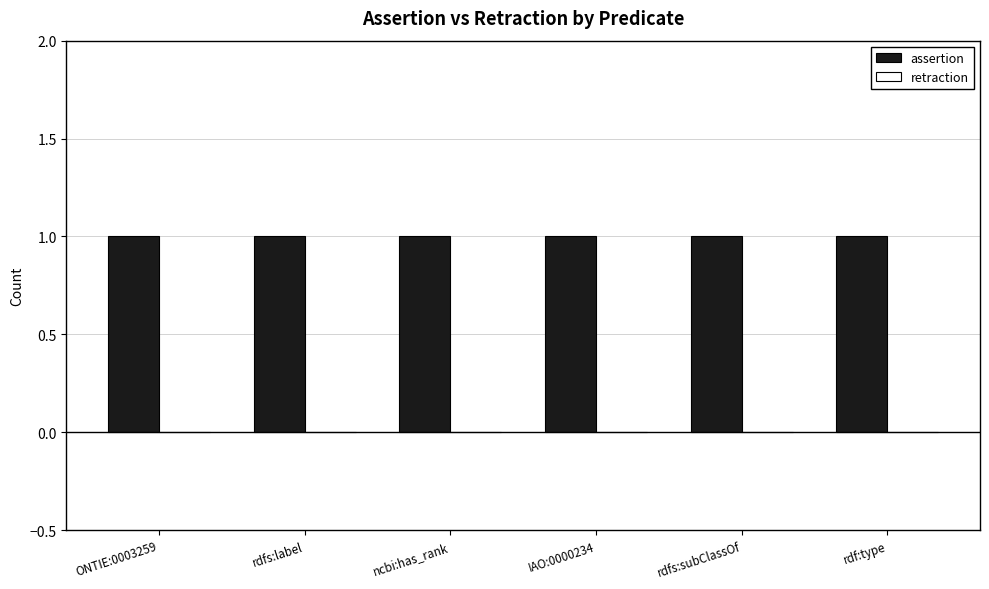

What is the label of the 2nd bar from the right?

rdfs:subClassOf